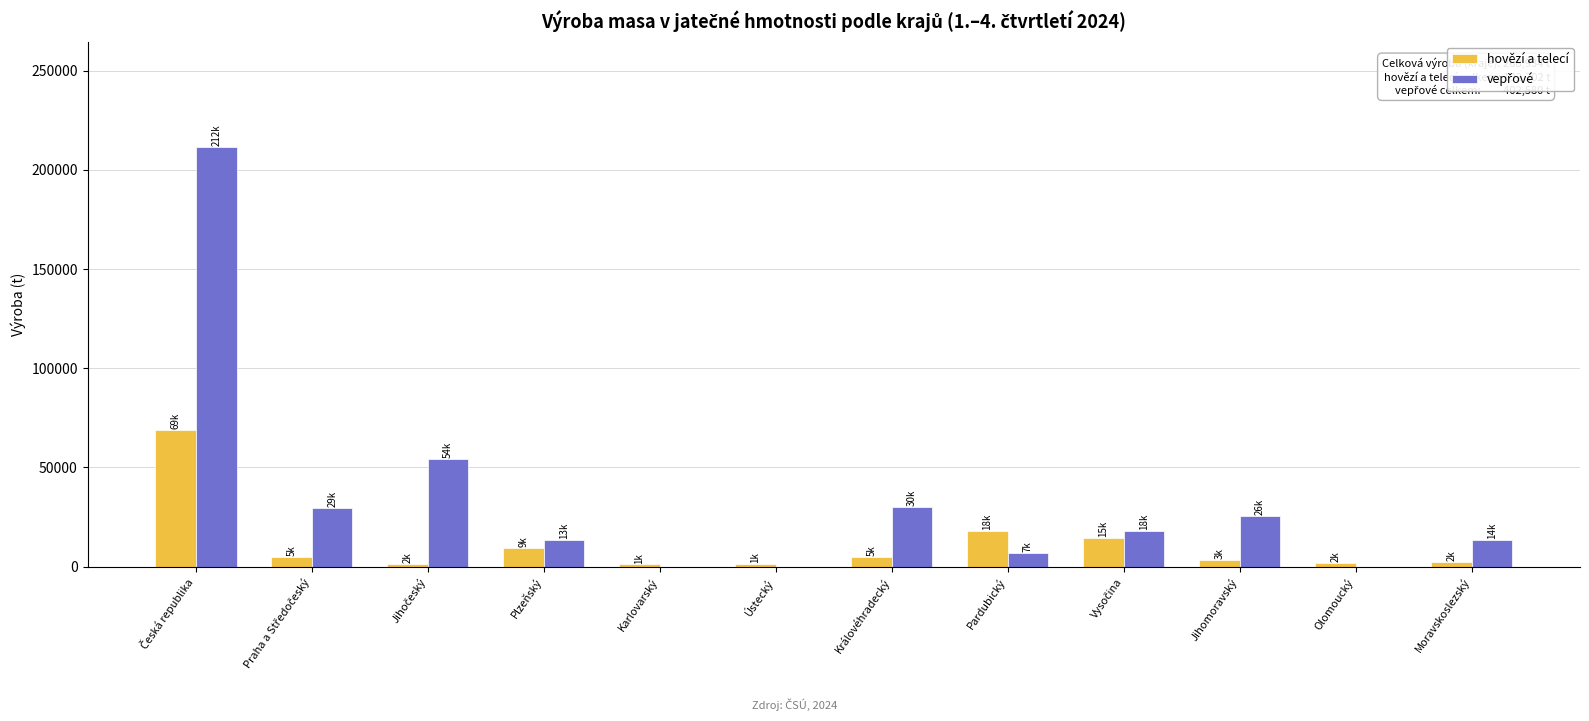

What is the total value across all series at Plzeňský?

22670.1